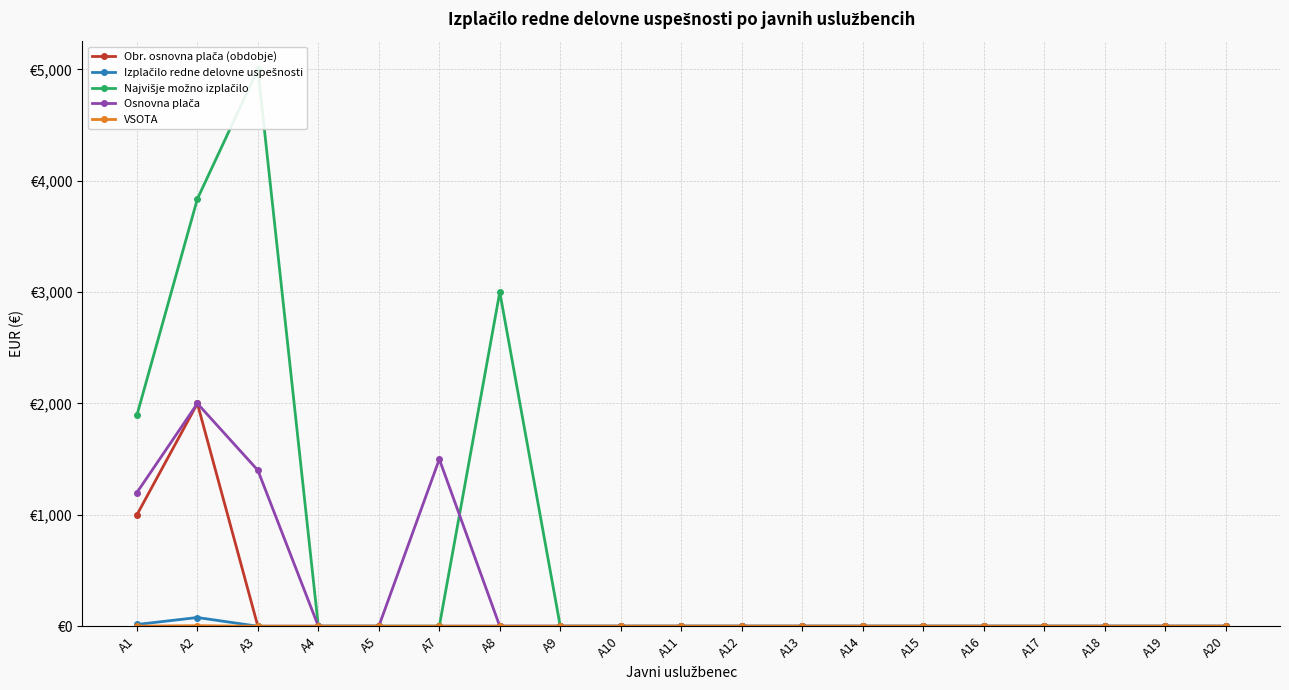

Reading right to left, what are all the values shown in this chart?

Obr. osnovna plača (obdobje): 0.0	0.0	0.0	0.0	0.0	0.0	0.0	0.0	0.0	0.0	0.0	0.0	0.0	0.0	0.0	0.0	0.0	2000.0	1000.0
Izplačilo redne delovne uspešnosti: 0.0	0.0	0.0	0.0	0.0	0.0	0.0	0.0	0.0	0.0	0.0	0.0	0.0	0.0	0.0	0.0	0.0	78.3	15.7
Najvišje možno izplačilo: 0.0	0.0	0.0	0.0	0.0	0.0	0.0	0.0	0.0	0.0	0.0	0.0	3000.0	0.0	0.0	0.0	5000.0	3836.5	1894.6
Osnovna plača: 0.0	0.0	0.0	0.0	0.0	0.0	0.0	0.0	0.0	0.0	0.0	0.0	0.0	1500.0	0.0	0.0	1400.0	2000.0	1200.0
VSOTA: 0.0	0.0	0.0	0.0	0.0	0.0	0.0	0.0	0.0	0.0	0.0	0.0	0.0	0.0	0.0	0.0	0.0	5.0	1.0